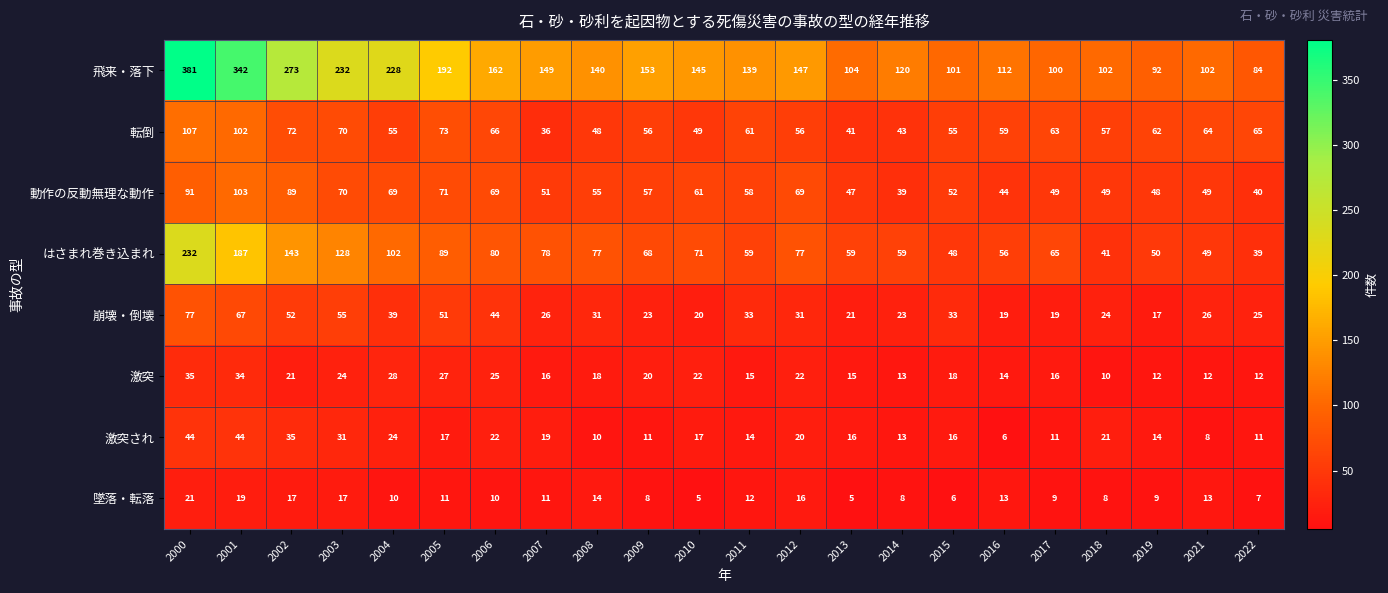

Which series has the widest spread of values?

飛来・落下